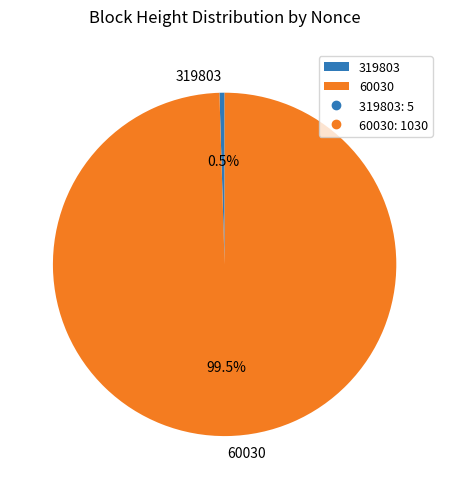

Count the number of slices in the pie.

2